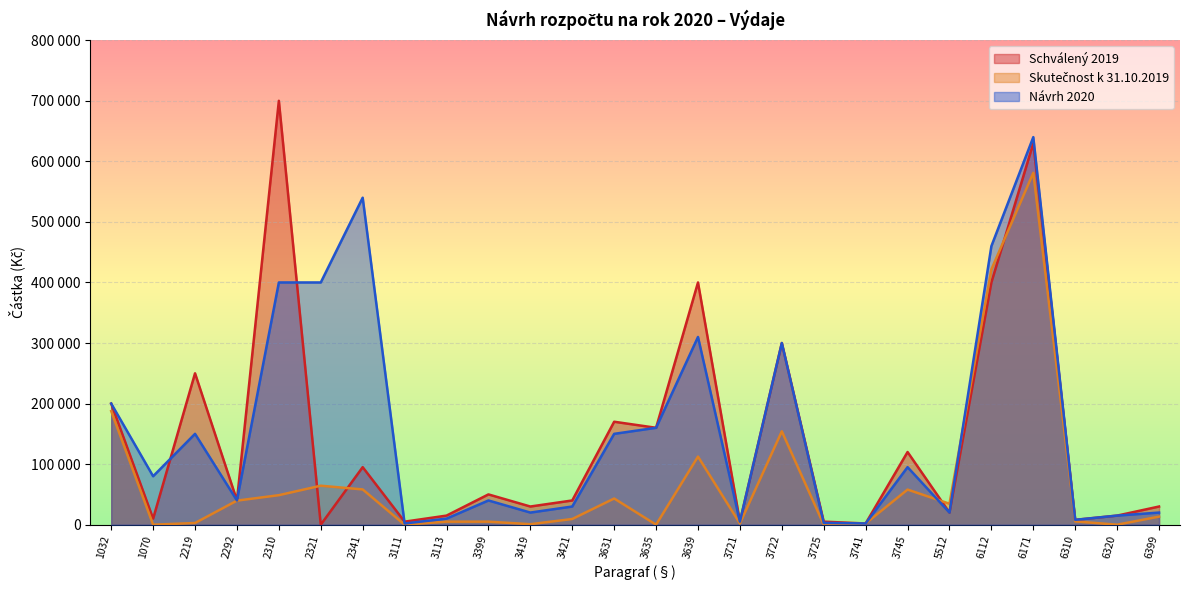

Which label corresponds to the largest value in the chart?

2310